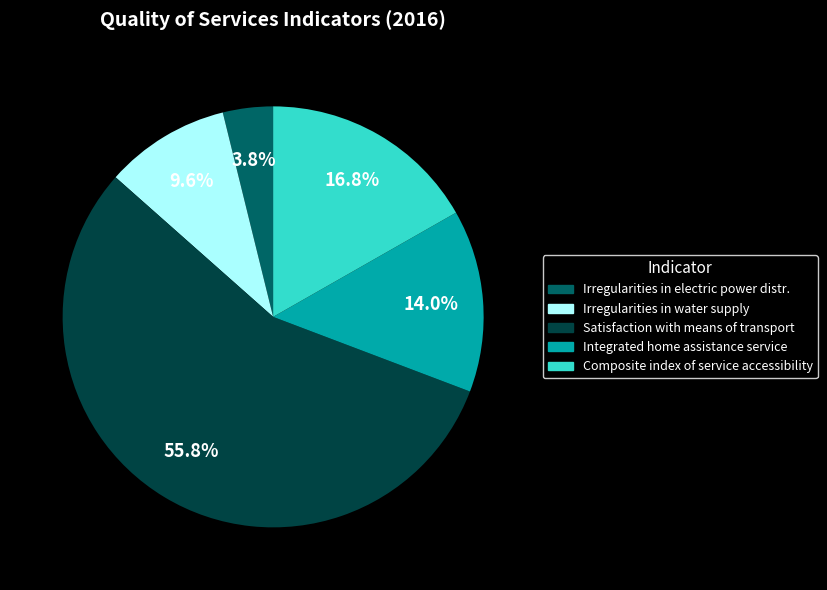

Which slice is the smallest?

Irregularities in electric power distr.